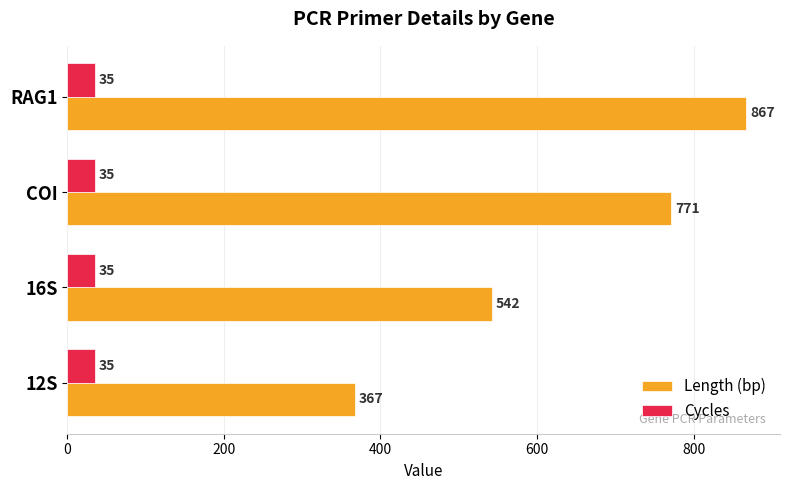

The Length (bp) series shows 771 at COI. True or false?

True